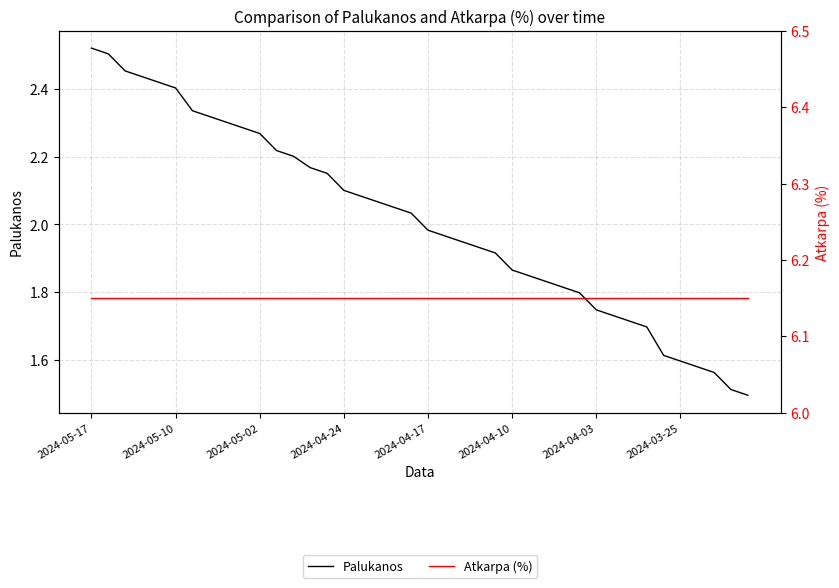

How many series are shown in this chart?

2